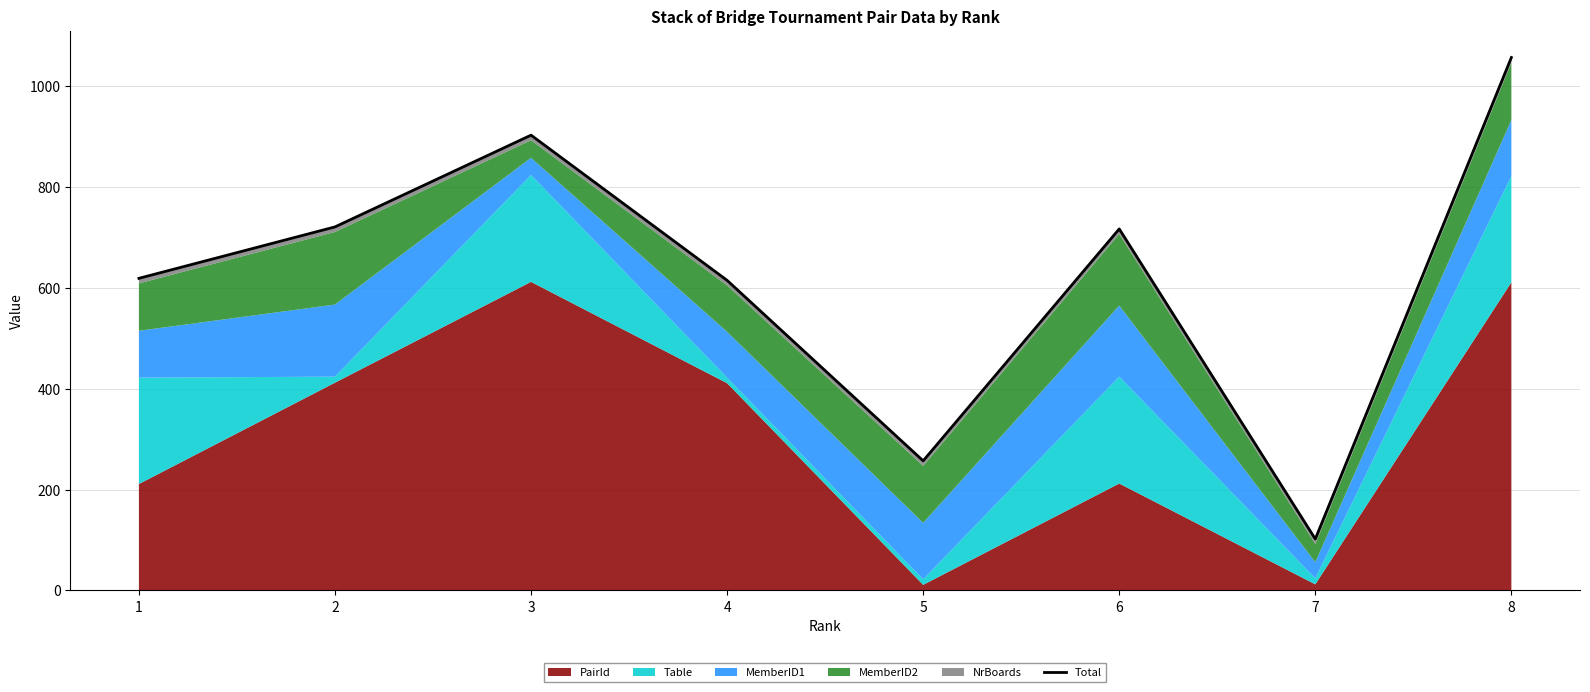

Which label corresponds to the smallest value in the chart?

7